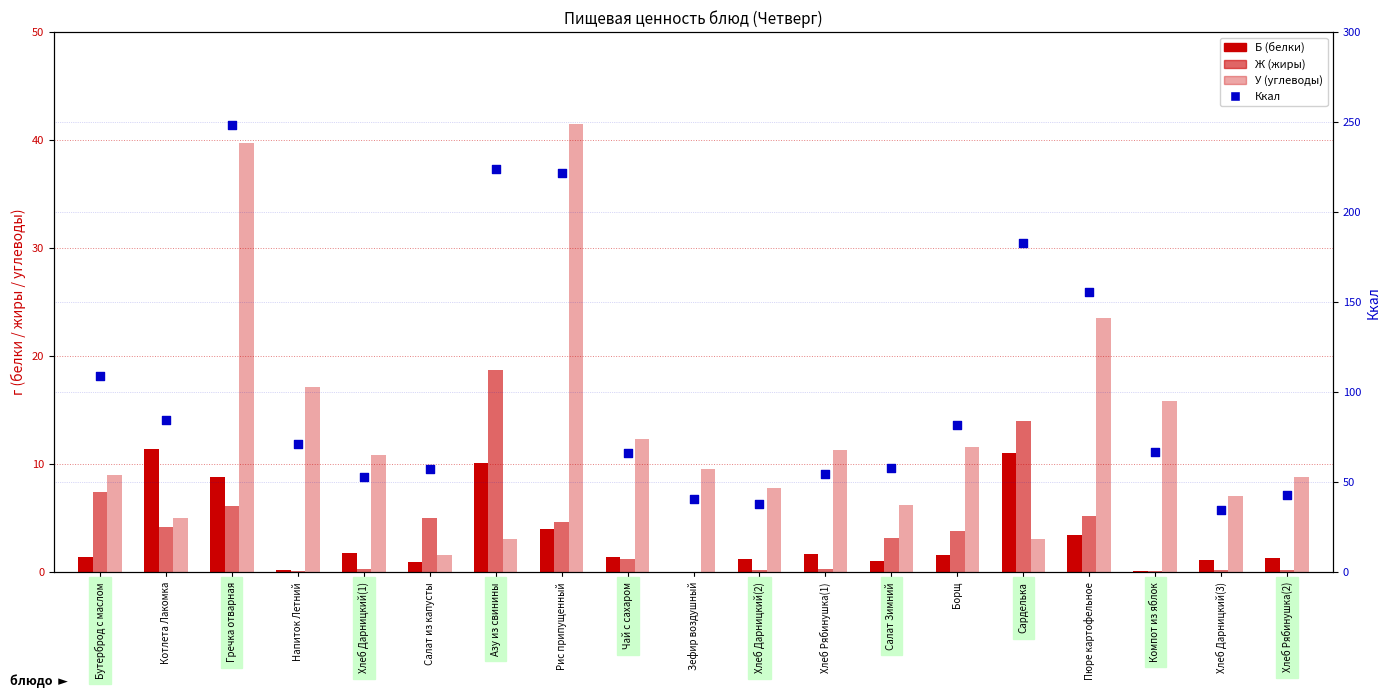

At which category is the sum across all series the highest?

Гречка отварная